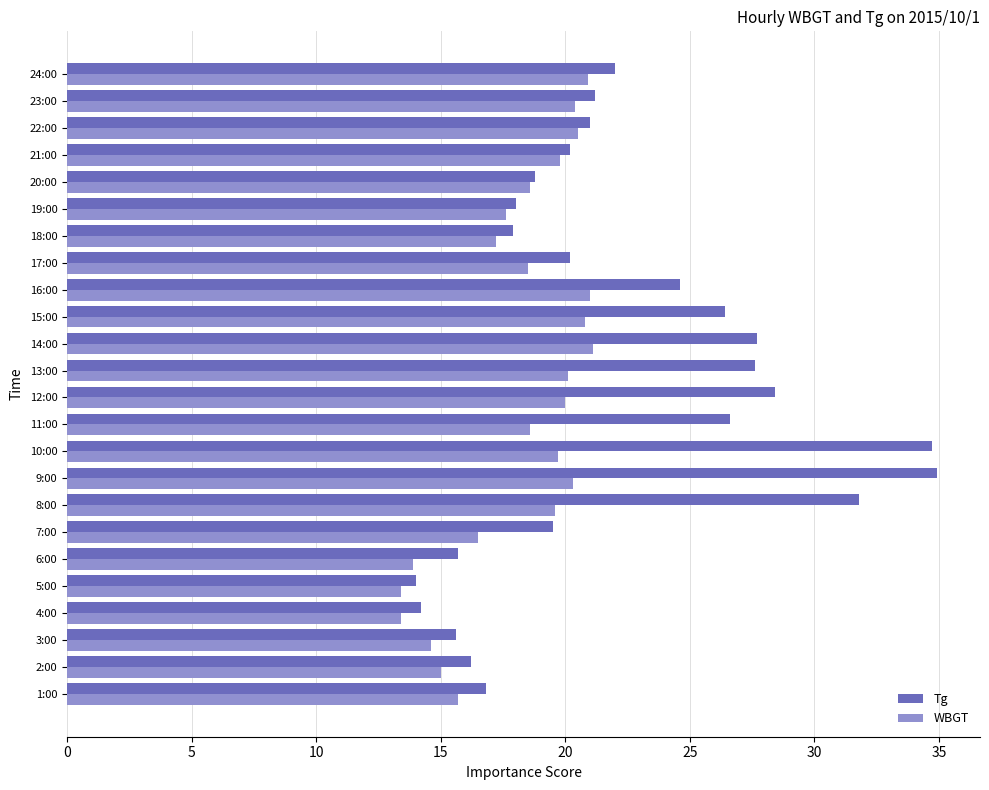

What is the minimum value shown in the chart?

13.4